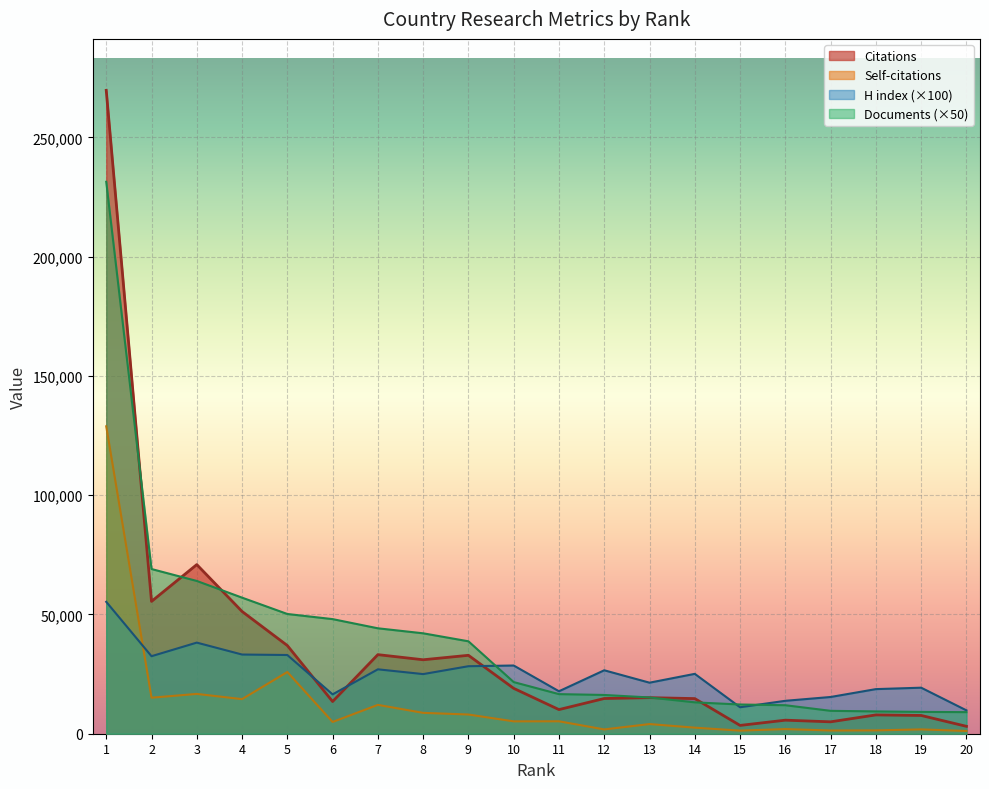

True or false: Self-citations and Citations cross at least once.

False